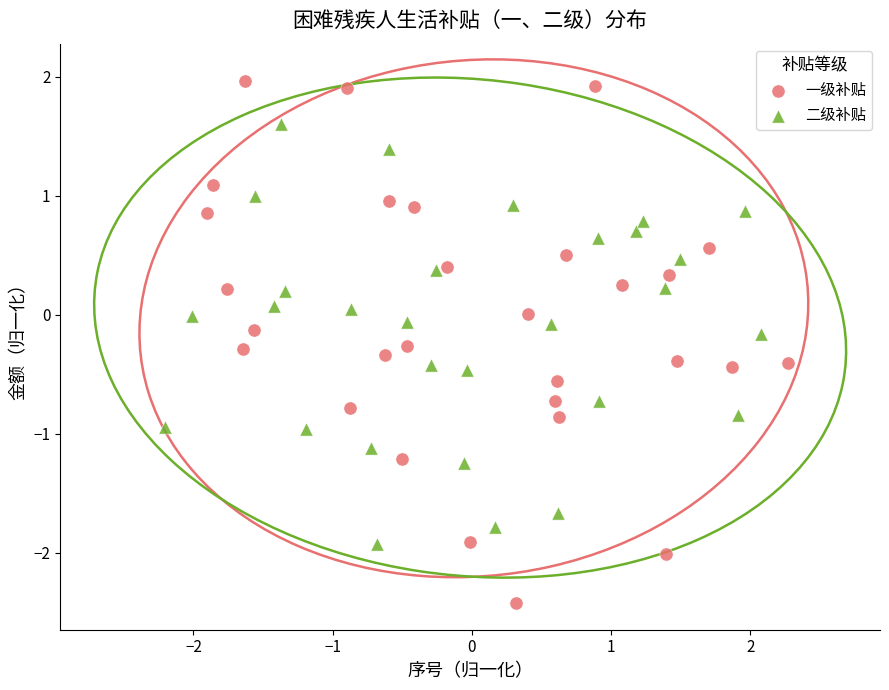

Which series reaches the minimum Y coordinate?

一级补贴